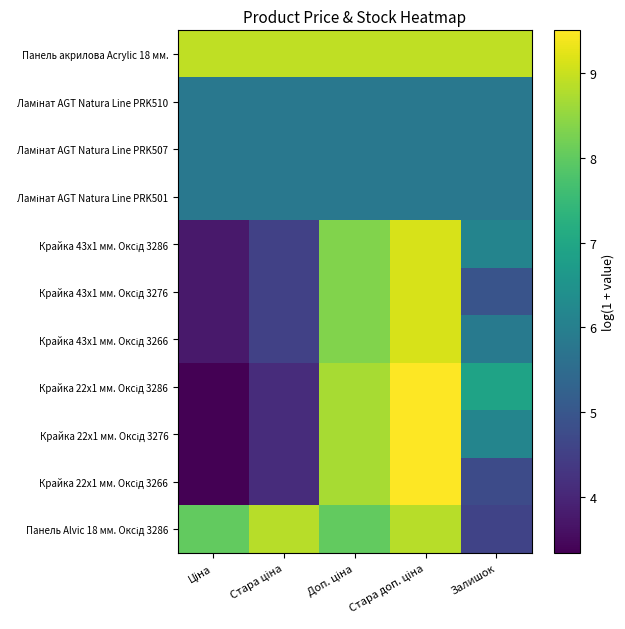

Which label corresponds to the largest value in the chart?

Стара доп. ціна